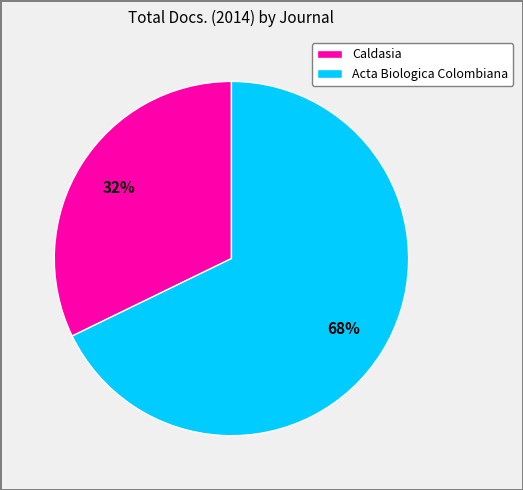

To the nearest percent, what is the difference between the Caldasia and Acta Biologica Colombiana slice percentages?

36%